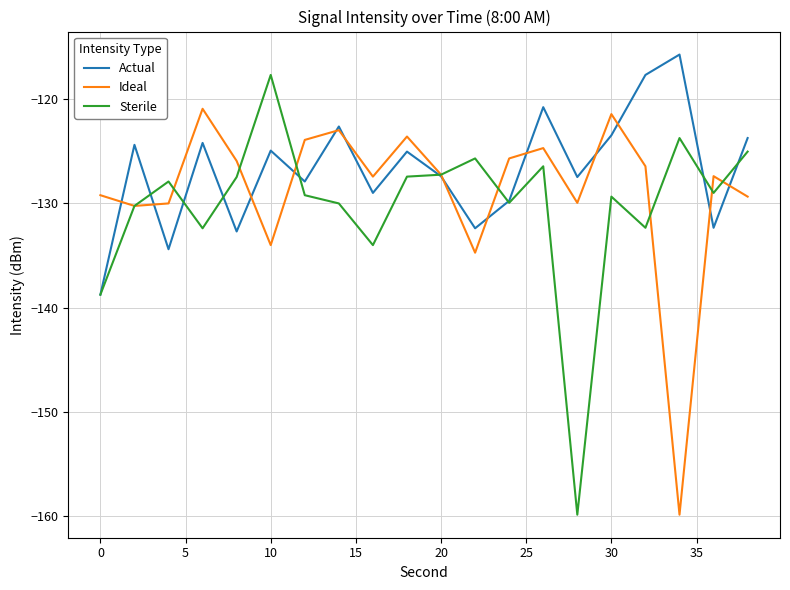

Which series has the largest total across all categories?

Actual